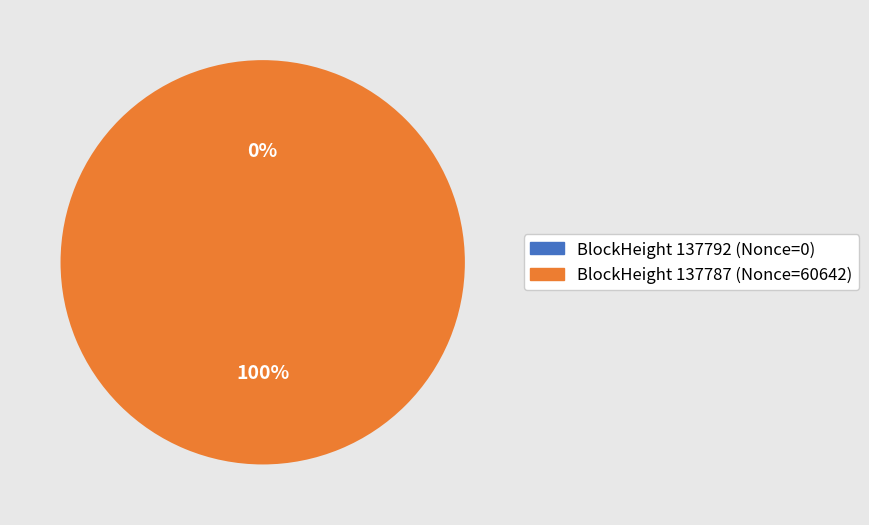

Does any single category account for the majority?

Yes